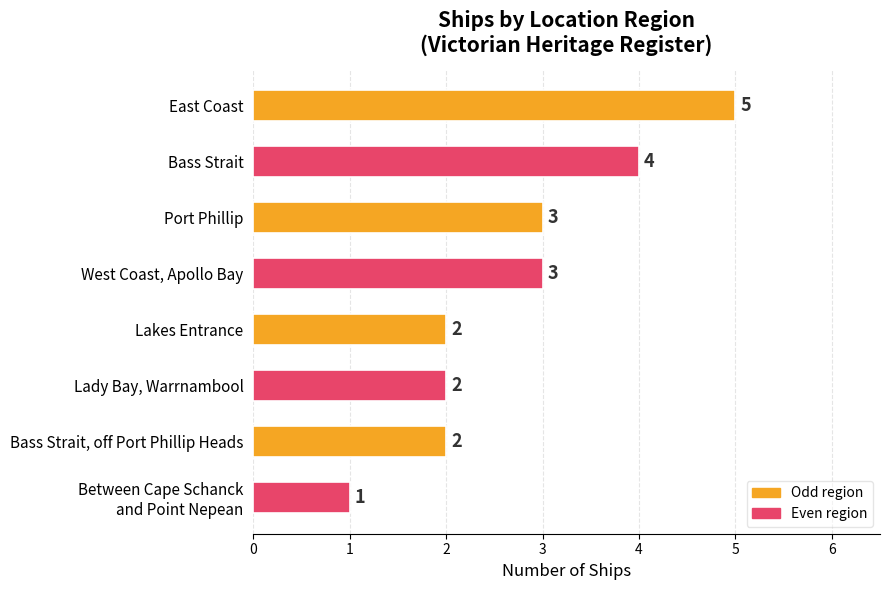

What is the minimum value shown in the chart?

1